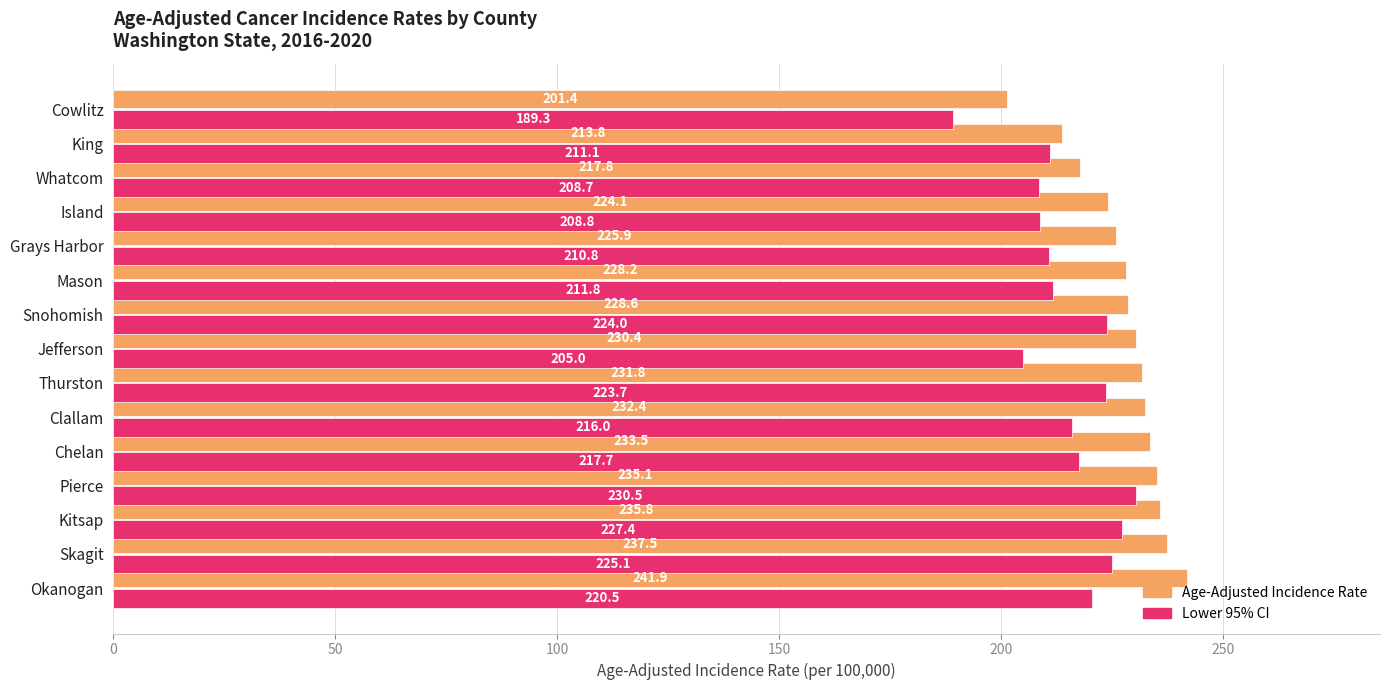

What is the sum of all Age-Adjusted Incidence Rate values?

3418.2